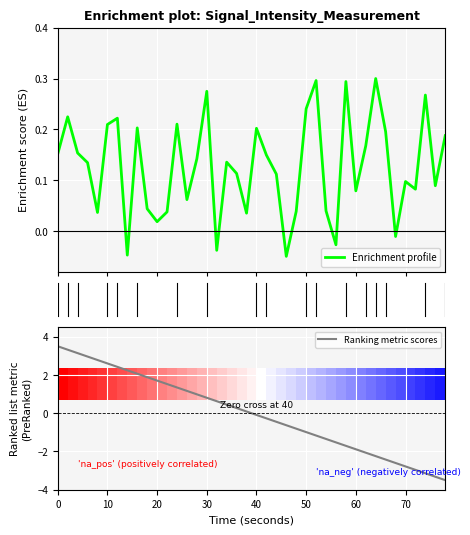

What is the minimum value for Ranking metric scores?

-3.5